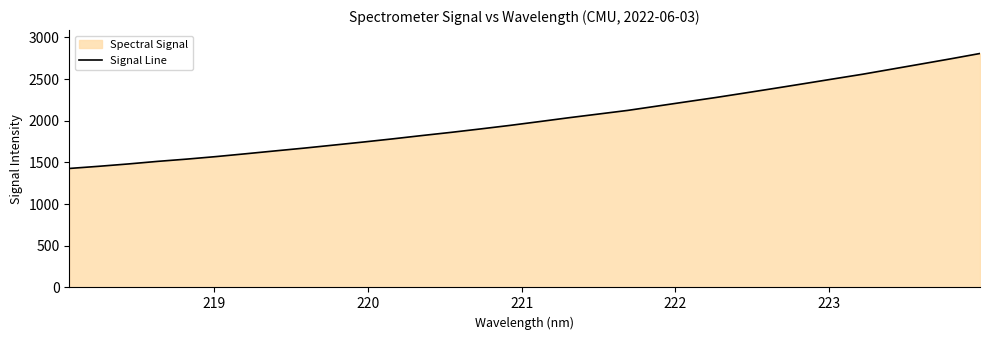

What is the maximum value shown in the chart?

2807.1